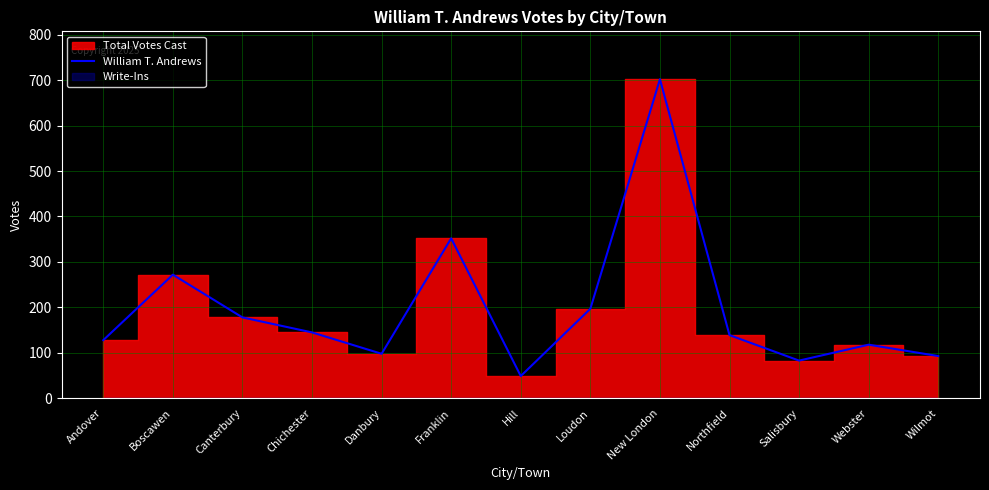

What value does the data have at Northfield?

139